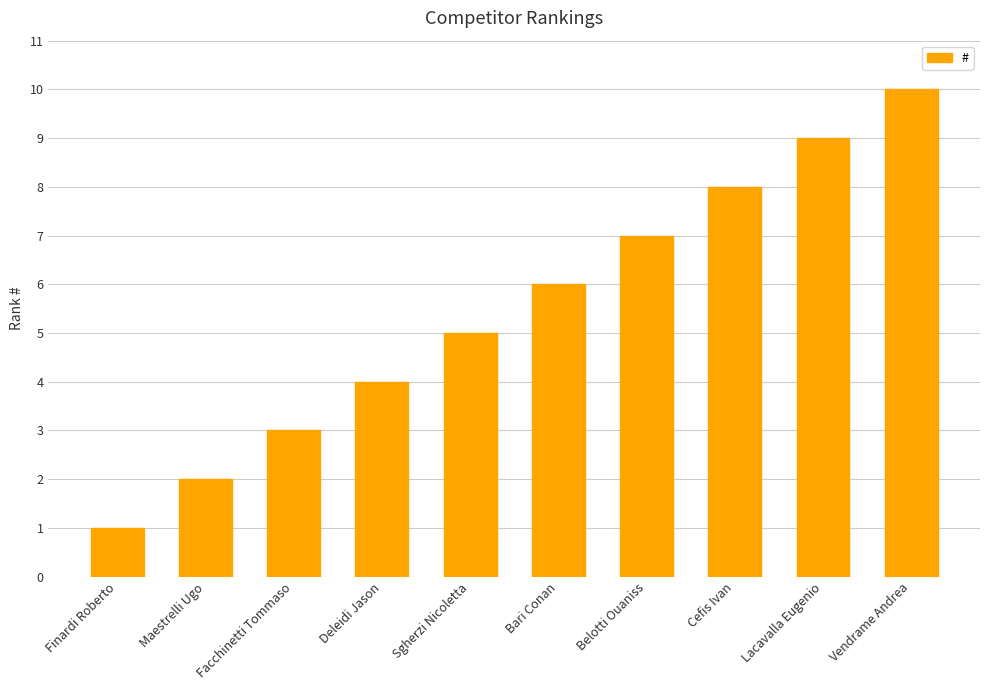

Which category has the highest value across all series?

Vendrame Andrea